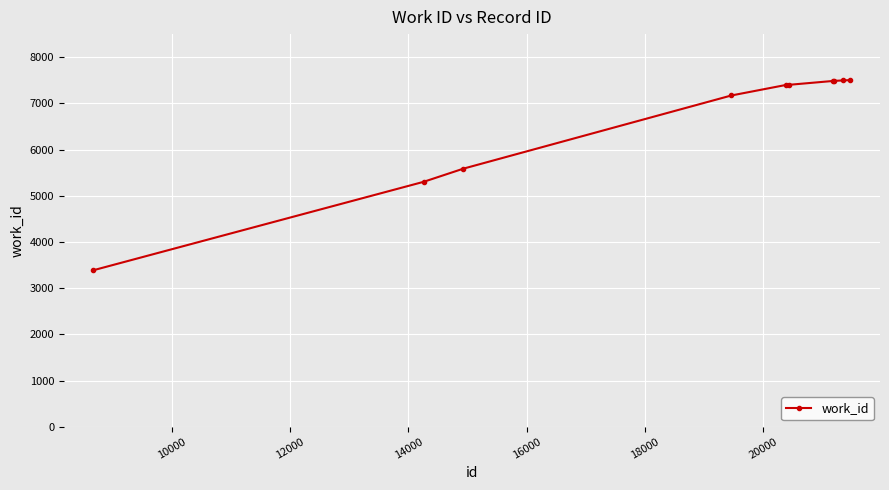

How many categories are shown in the chart?

10